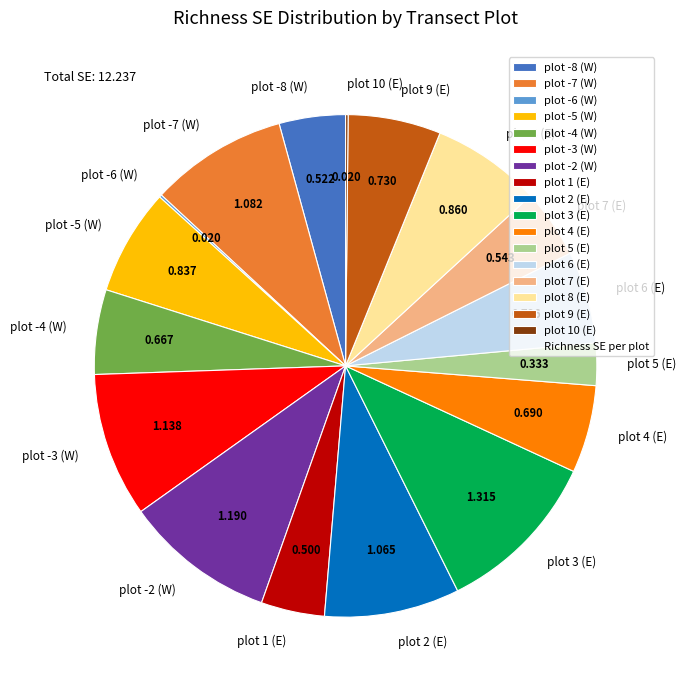

What is the largest slice in the pie chart?

plot 3 (E)